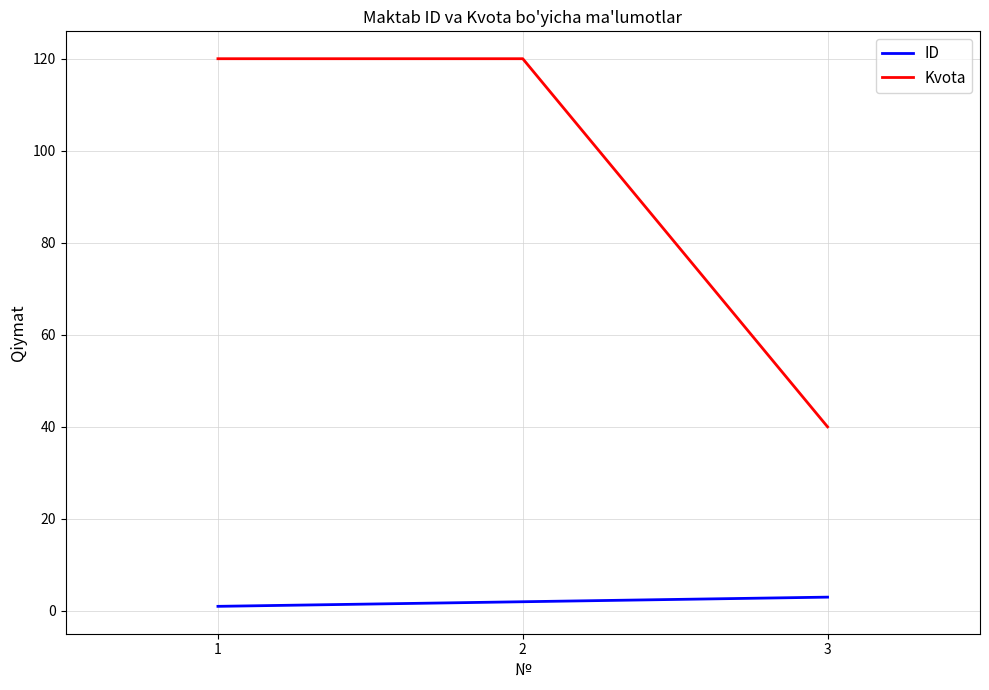

Rank the series at 2 from highest to lowest value.

Kvota, ID